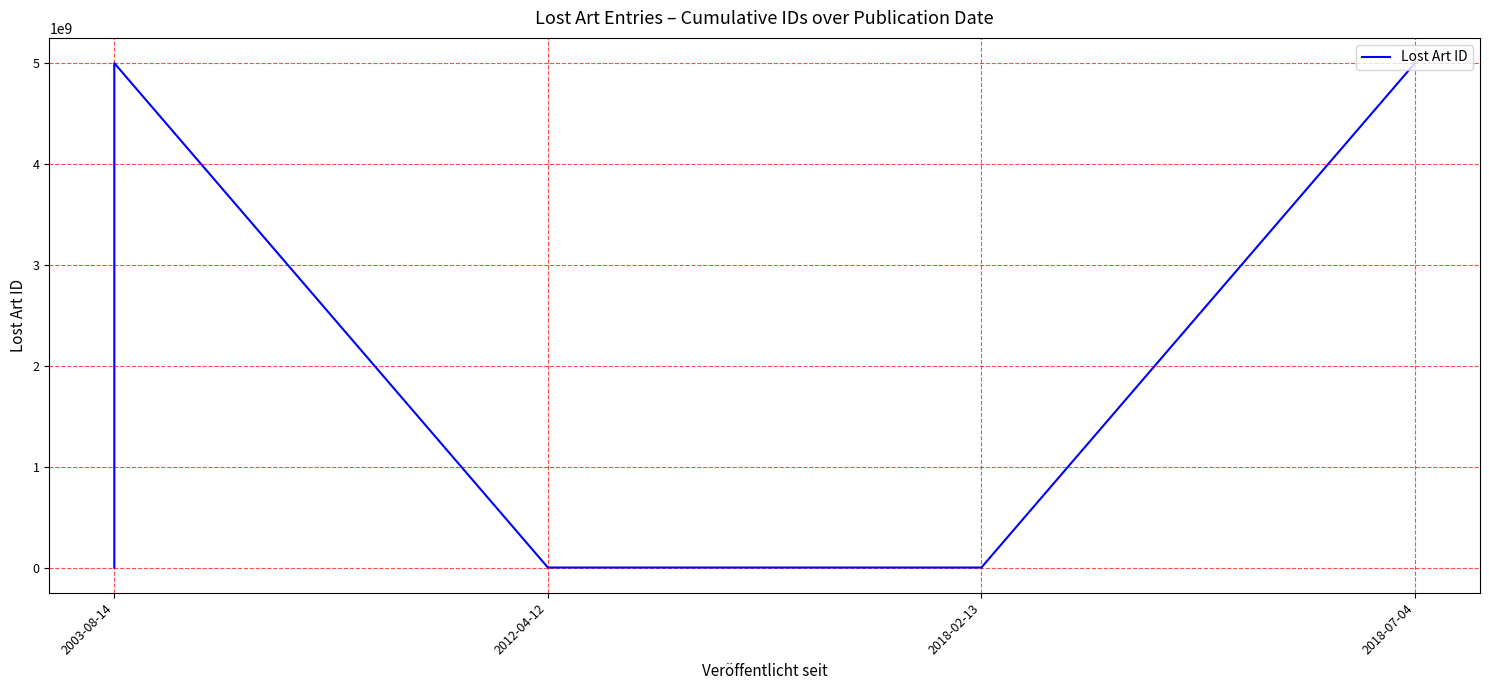

What is the value of the 1st point from the left?

453256